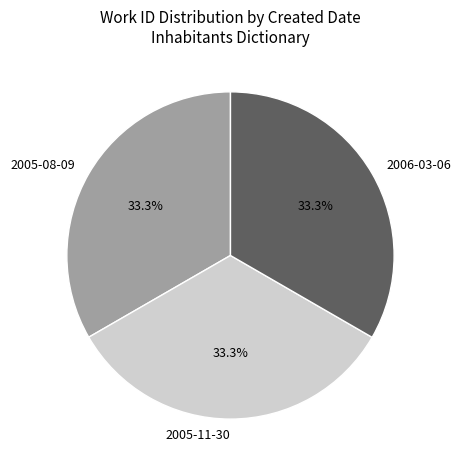

Approximately how many times larger is the value at 2005-11-30 compared to 2006-03-06?

1.0